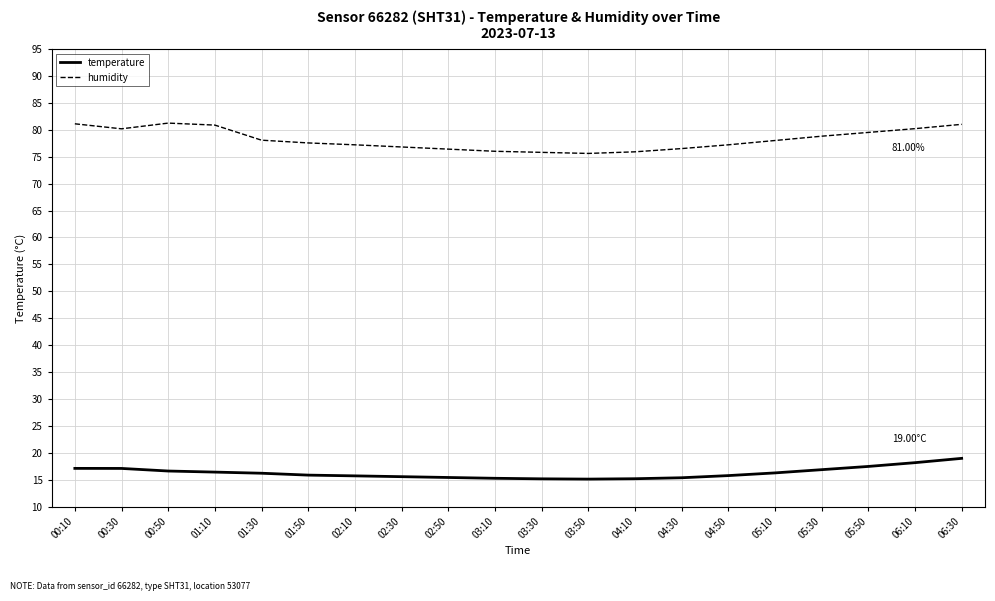

True or false: temperature and humidity cross at least once.

False